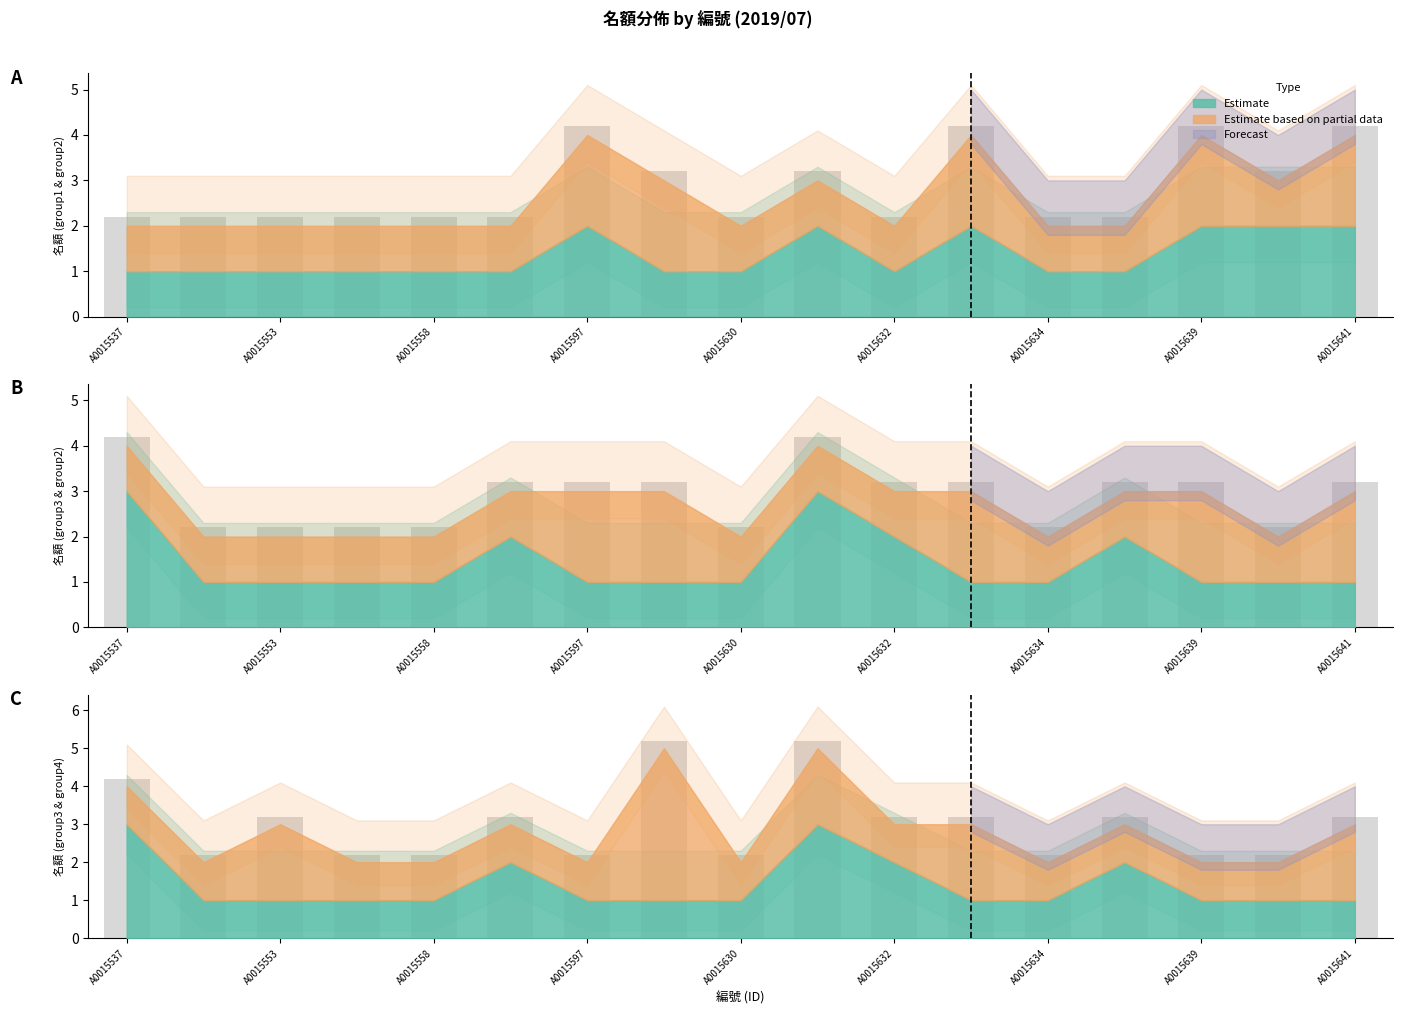

The col_13 (group3 名額) series shows 0 at A0015630. True or false?

False